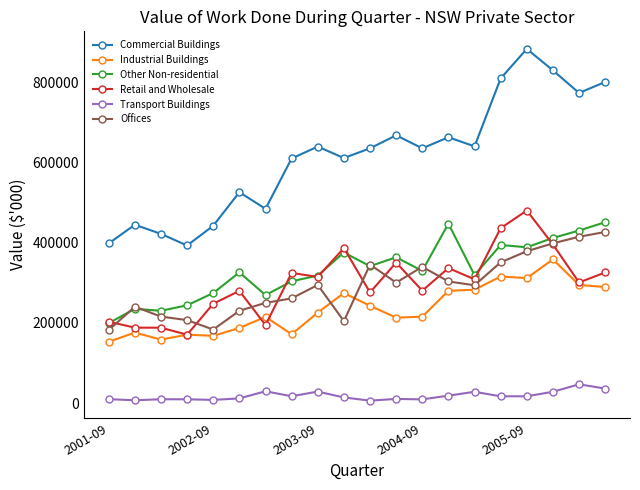

At how many categories does at least one series exceed 96808?

20